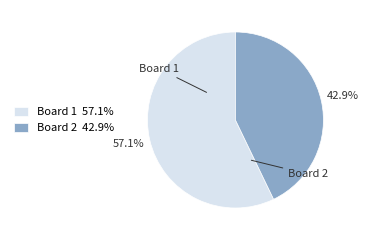

Rank the categories by value from highest to lowest.

Board 1 57.1%, Board 2 42.9%